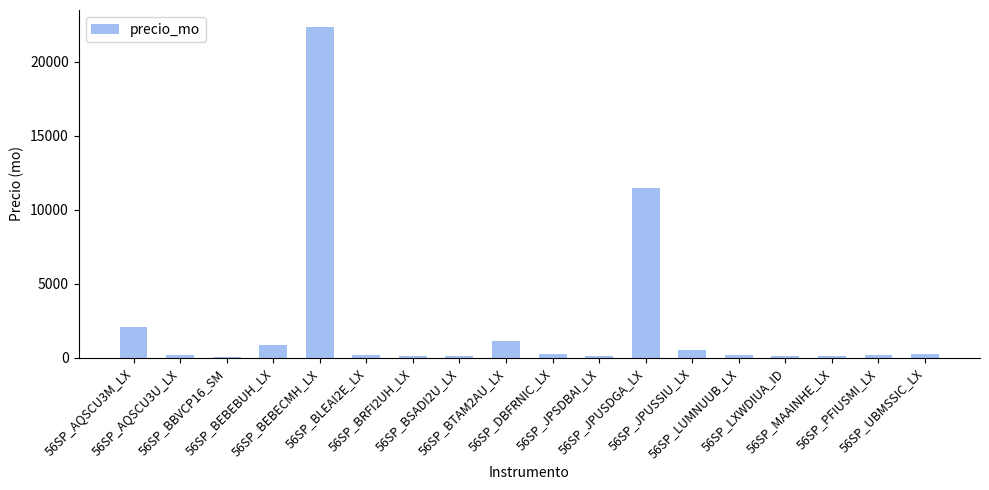

Read the value at 56SP_JPSDBAI_LX.

121.4